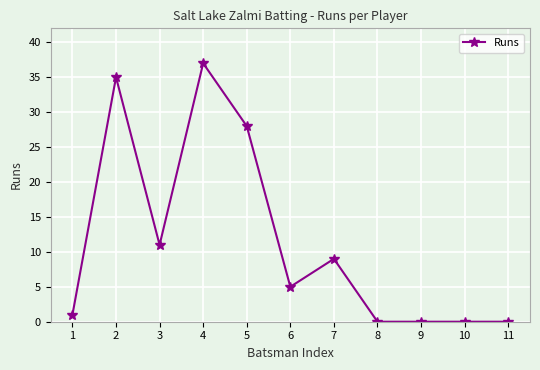

At which category does the data reach its first local peak?

2